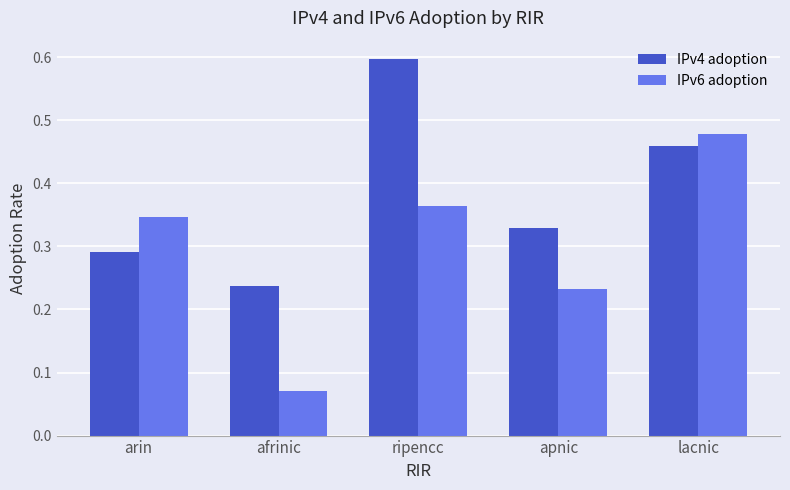

At which label does IPv4 adoption reach its peak?

ripencc